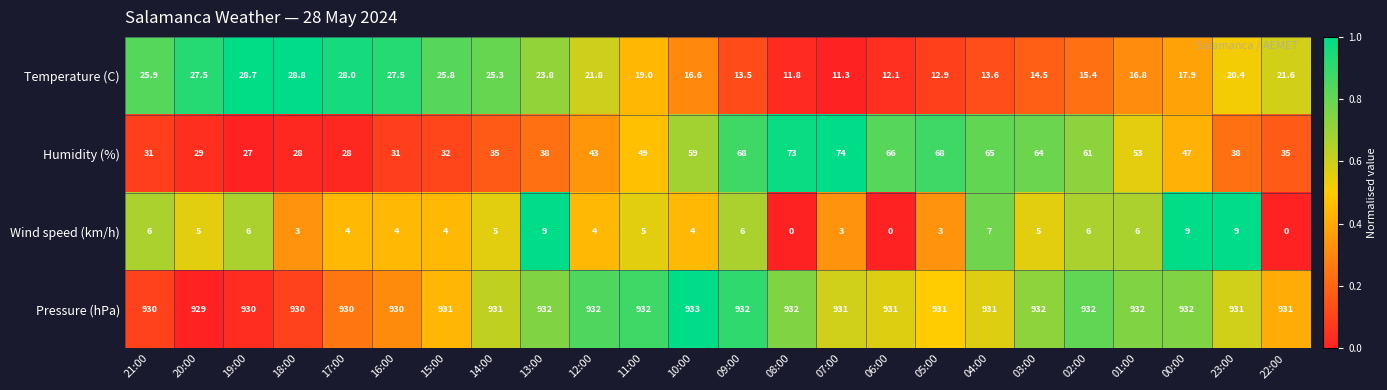

What is the maximum value shown in the chart?

933.0